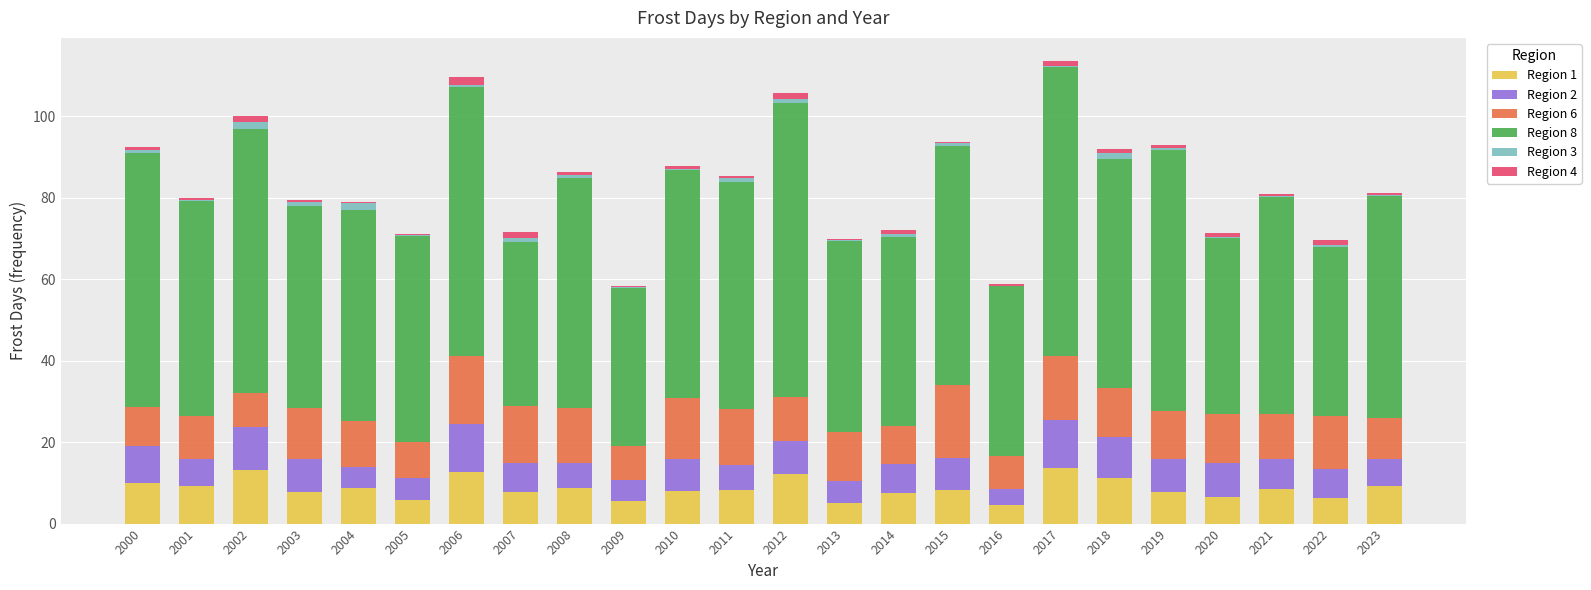

What is the sum of all Region 1 values?

206.7